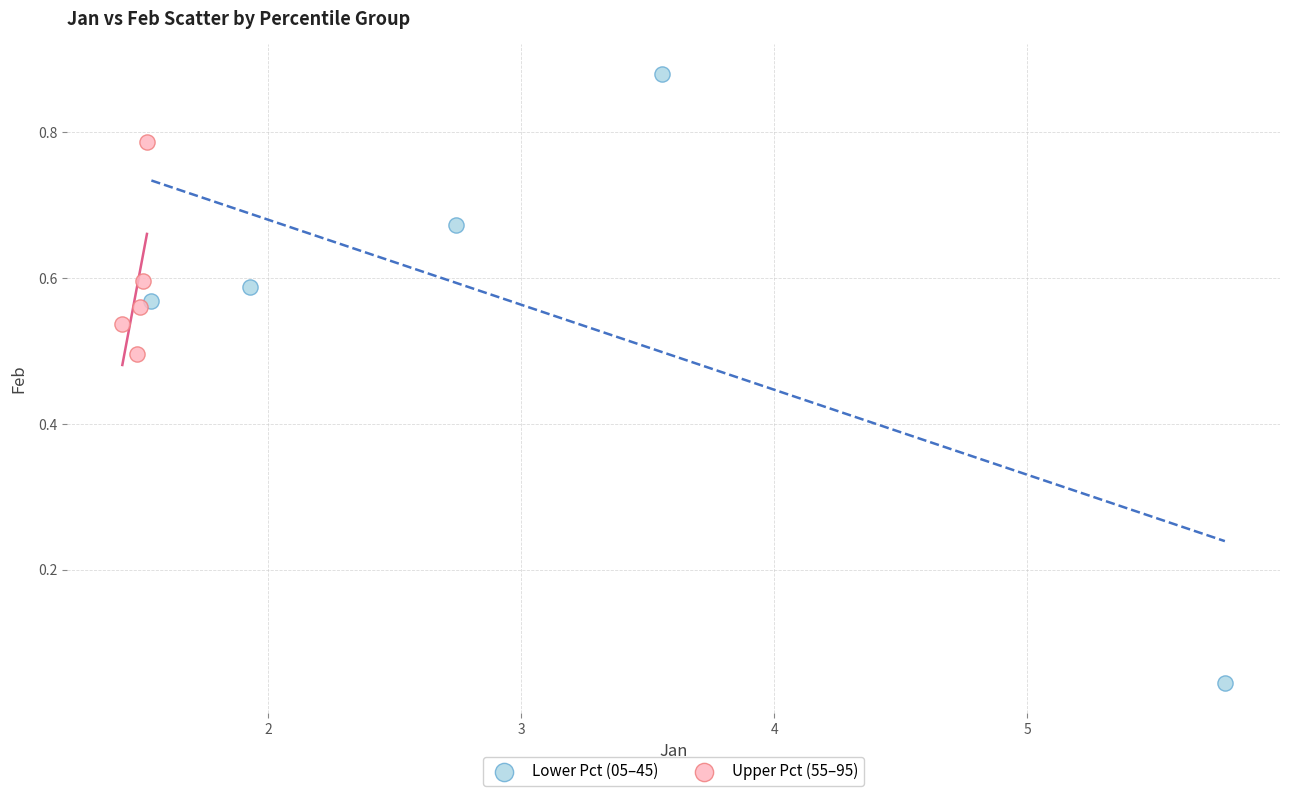

Which series contains the lowest Y value?

Lower Pct (05–45)